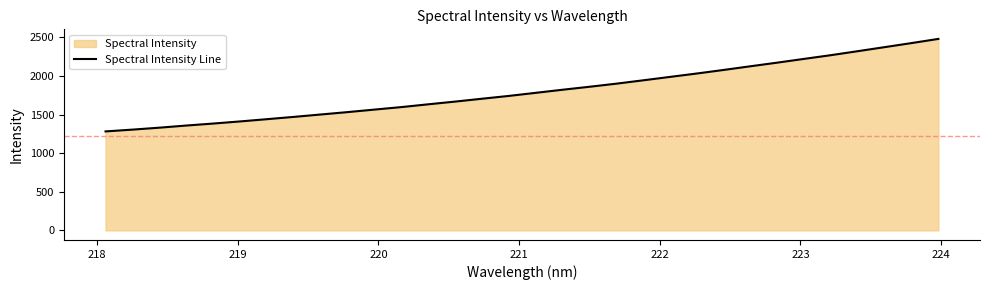

What is the maximum value shown in the chart?

2478.4